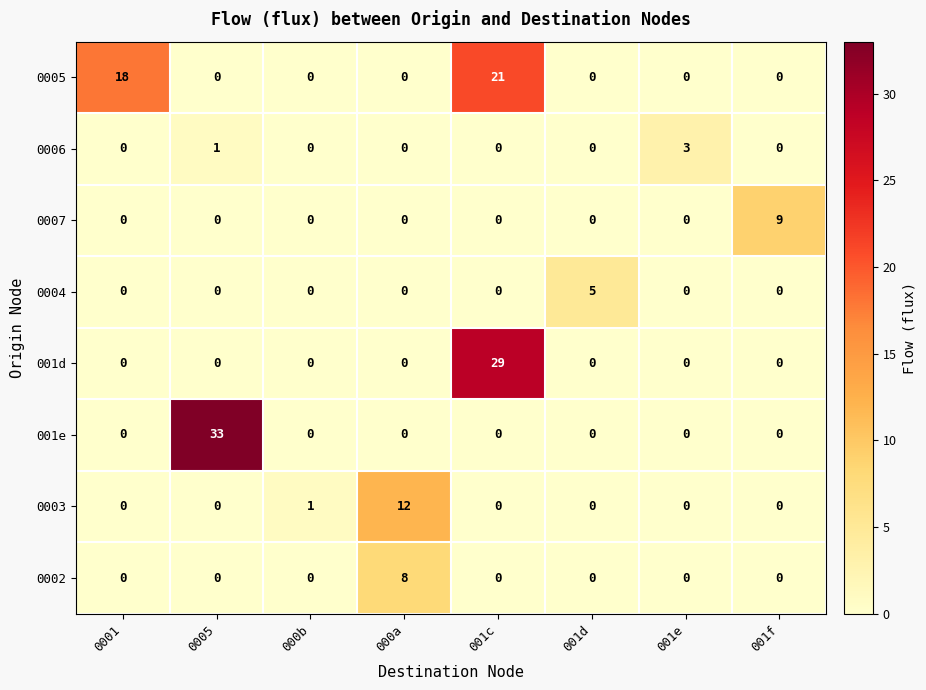

Is it true that 0004 equals 3 at 0005?

False